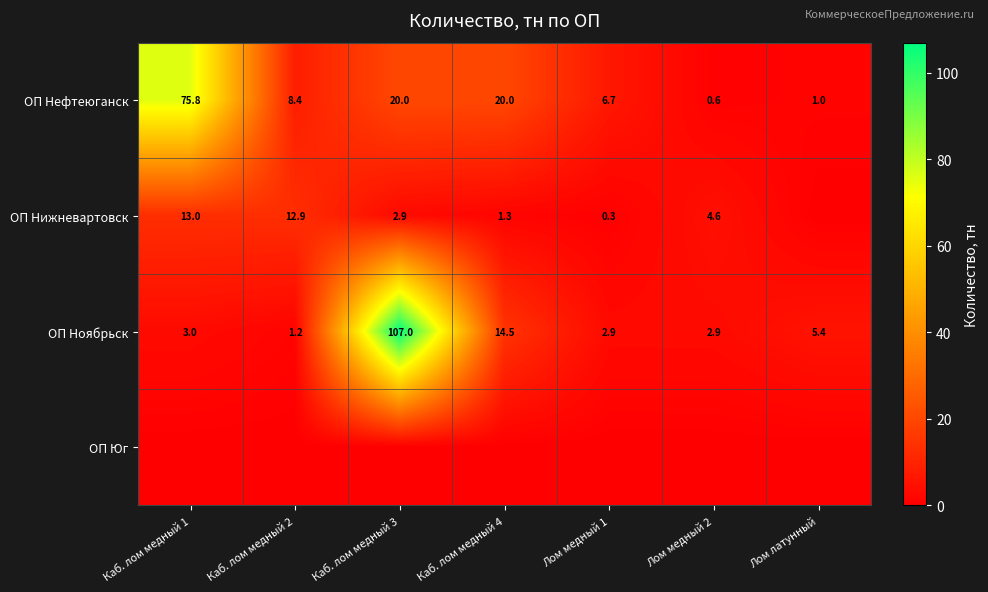

Is it true that ОП Ноябрьск equals 2.9 at Лом медный 1?

True